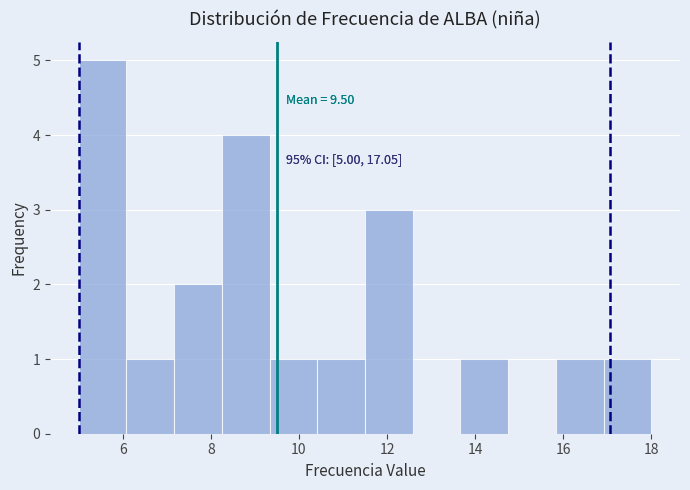

Over which range of the x-axis is the bar tallest?

5.0 to 6.0